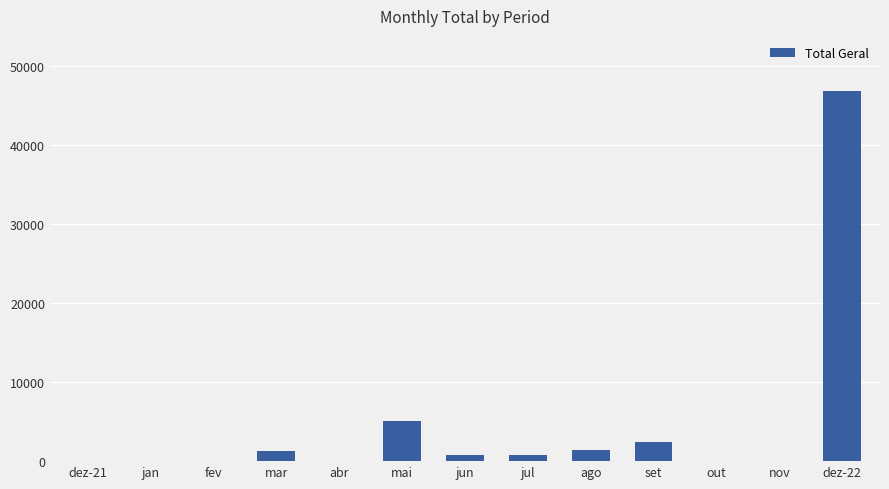

The chart shows a value of 0.0 at abr. True or false?

True